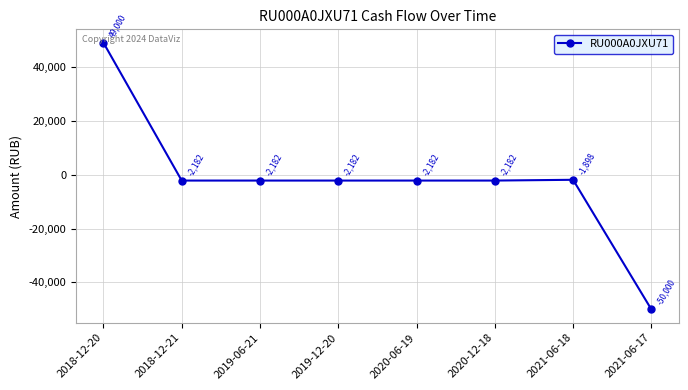

What is the approximate value at 2019-06-21?

-2181.5